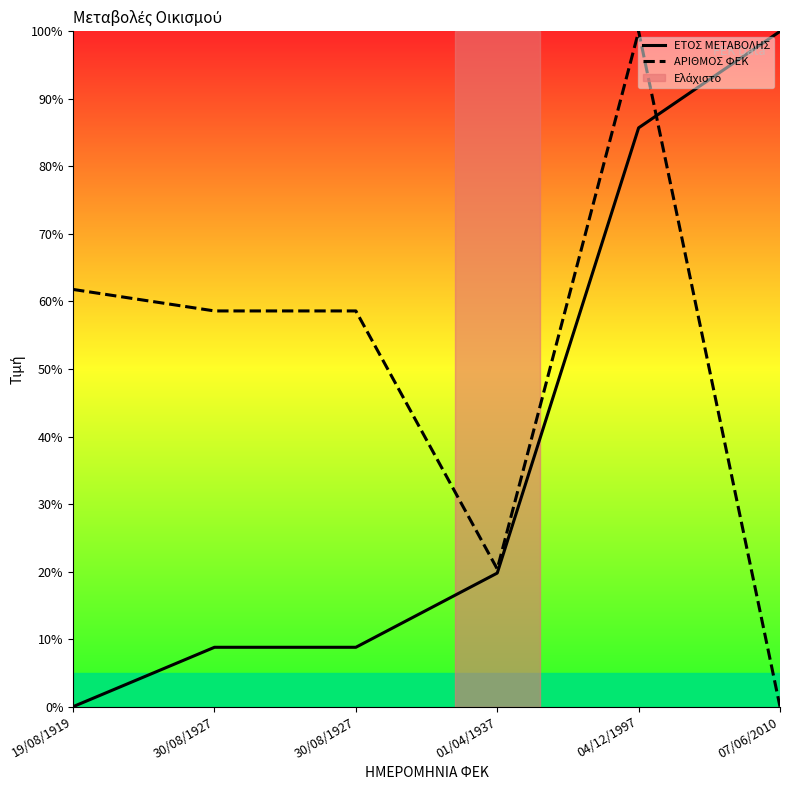

What is the difference between the maximum and minimum values in the ΕΤΟΣ ΜΕΤΑΒΟΛΗΣ series?

100.0